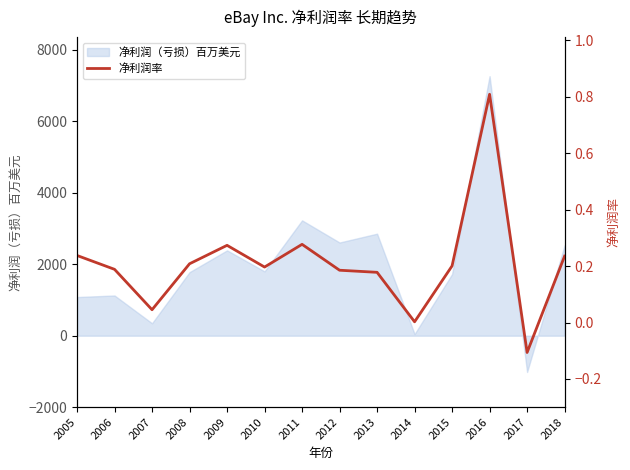

How many values are above zero?

13